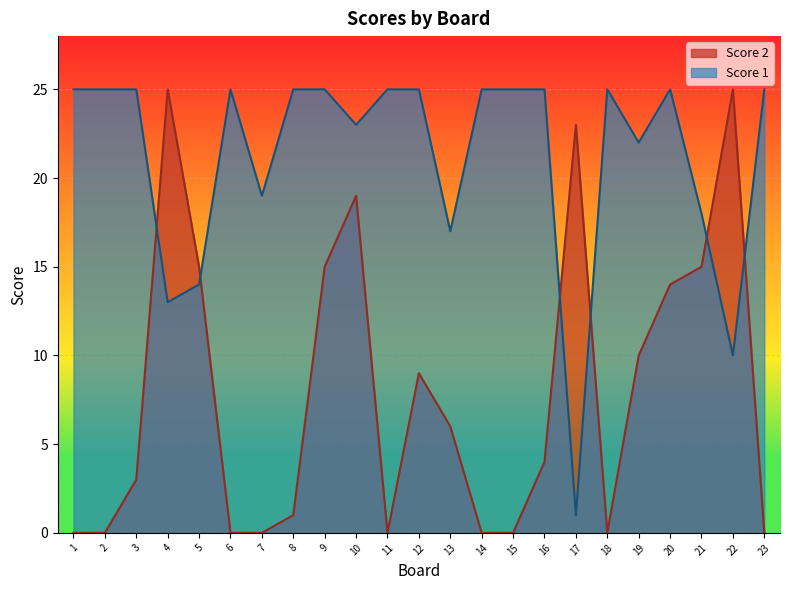

Which series has the widest spread of values?

Score 2